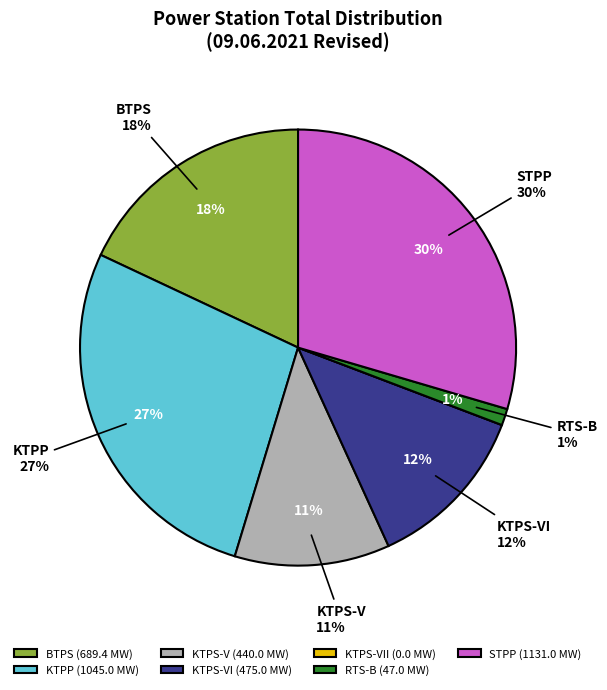

Is there a majority slice in this chart?

No